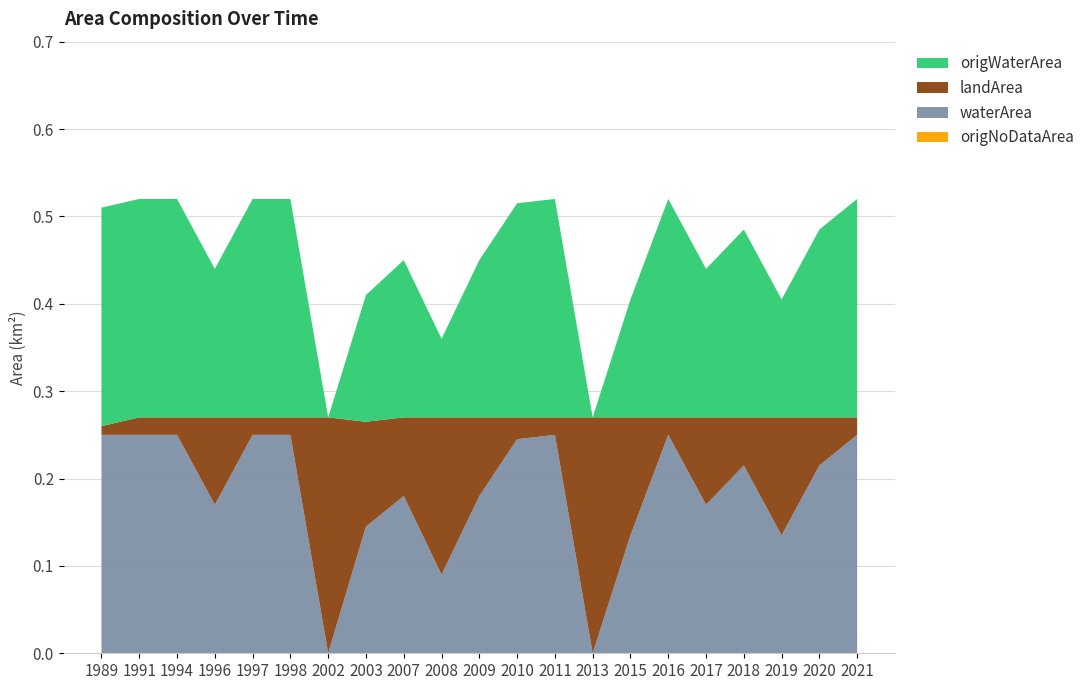

Reading left to right, transcribe all the data shown in this chart.

origNoDataArea: 0.0	0.0	0.0	0.0	0.0	0.0	0.0	0.0	0.0	0.0	0.0	0.0	0.0	0.0	0.0	0.0	0.0	0.0	0.0	0.0	0.0
origWaterArea: 0.2	0.2	0.2	0.2	0.2	0.2	0.0	0.1	0.2	0.1	0.2	0.2	0.2	0.0	0.1	0.2	0.2	0.2	0.1	0.2	0.2
waterArea: 0.2	0.2	0.2	0.2	0.2	0.2	0.0	0.1	0.2	0.1	0.2	0.2	0.2	0.0	0.1	0.2	0.2	0.2	0.1	0.2	0.2
landArea: 0.0	0.0	0.0	0.1	0.0	0.0	0.3	0.1	0.1	0.2	0.1	0.0	0.0	0.3	0.1	0.0	0.1	0.1	0.1	0.1	0.0